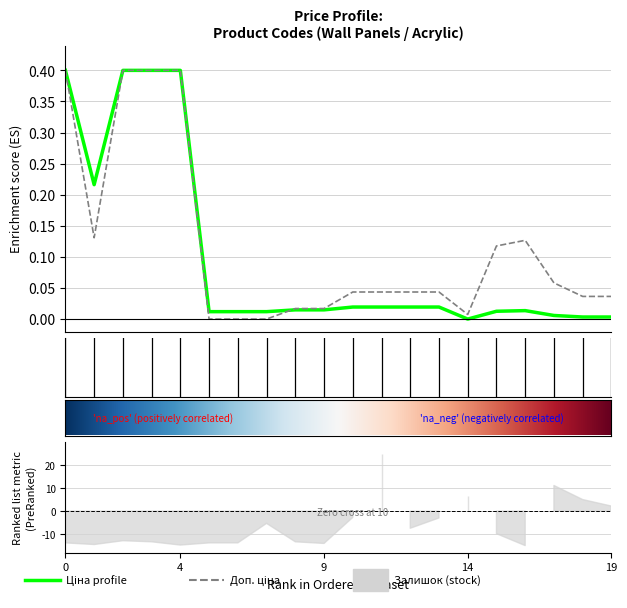

How many data points in Ціна are above 0?

19